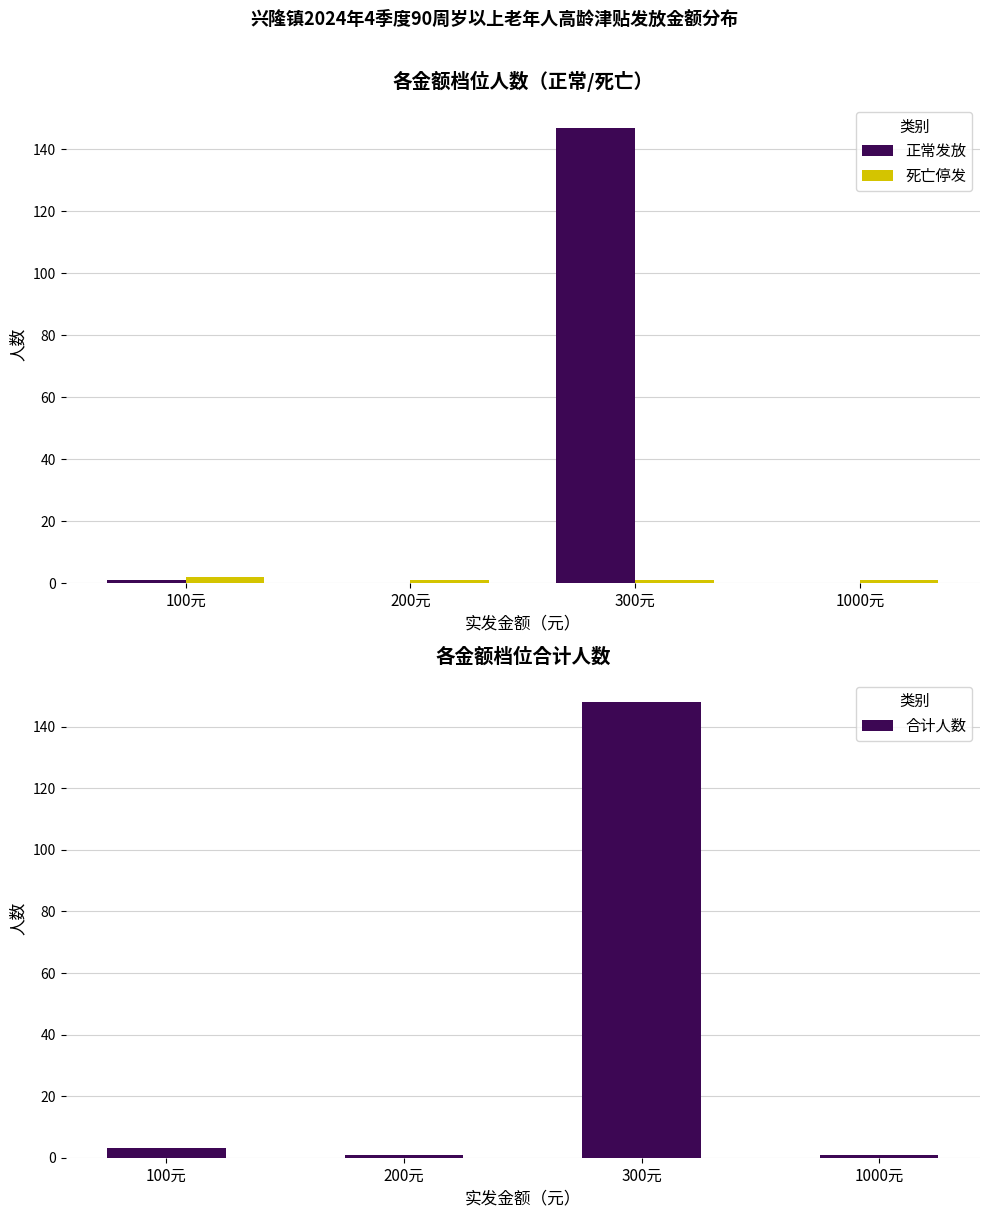

Which series has the largest total across all categories?

合计人数